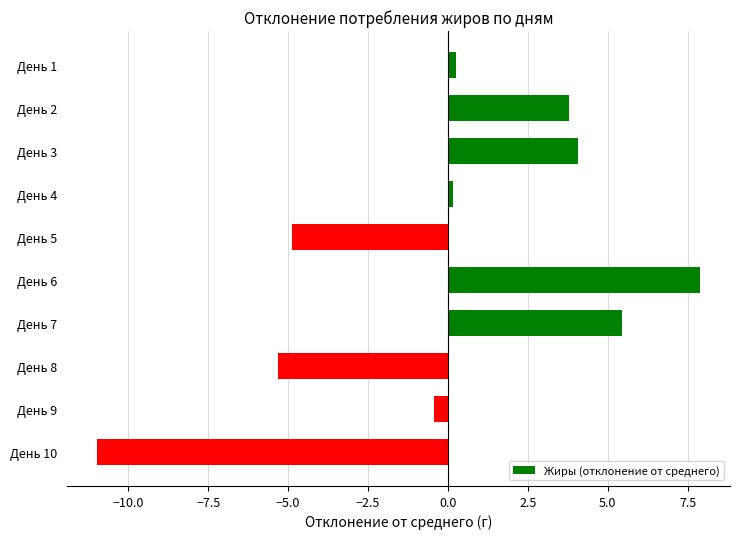

Are the bars grouped side by side (vs. stacked)?

No